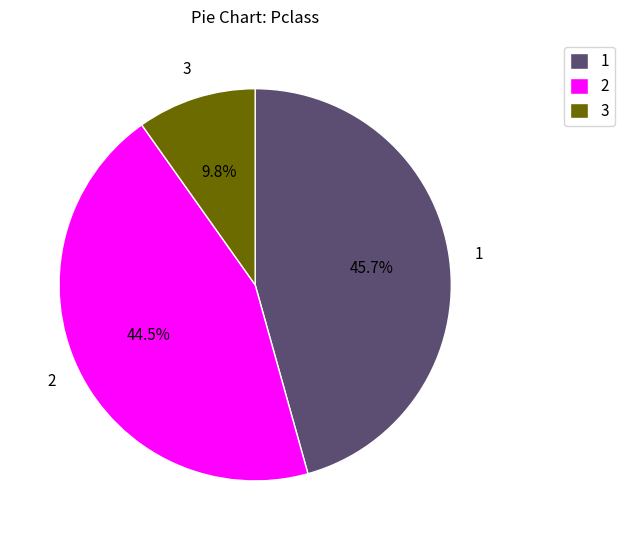

Count the number of slices in the pie.

3